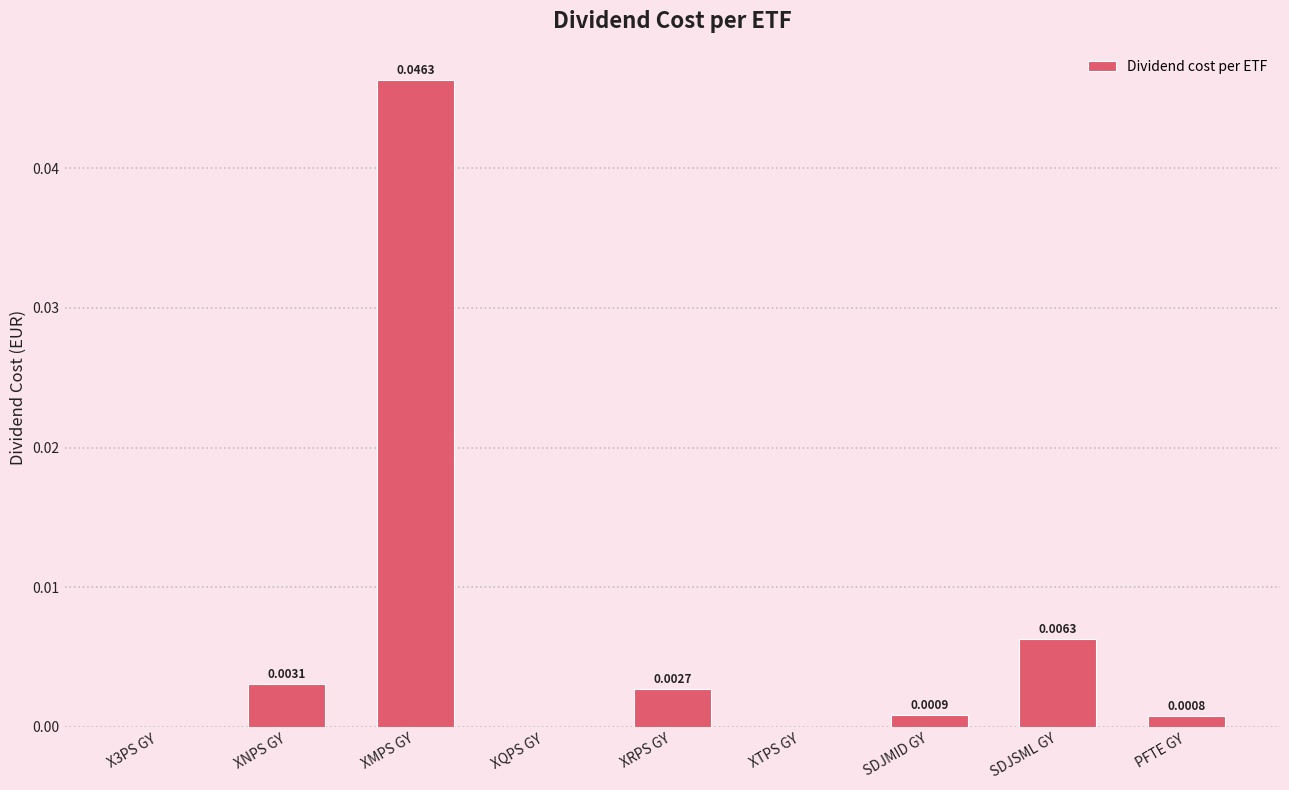

Between PFTE GY and XRPS GY, which is larger?

XRPS GY